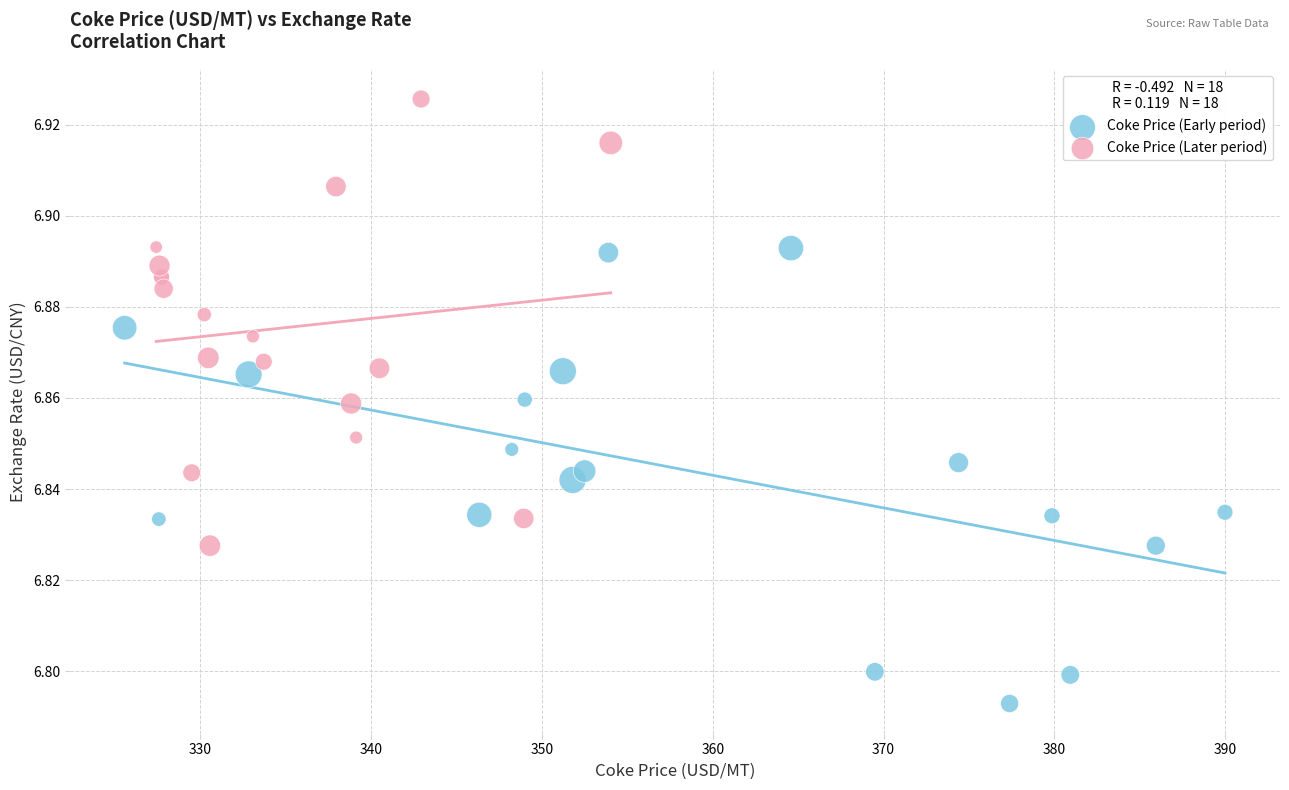

Which series reaches the maximum Y coordinate?

Coke Price (Later period)